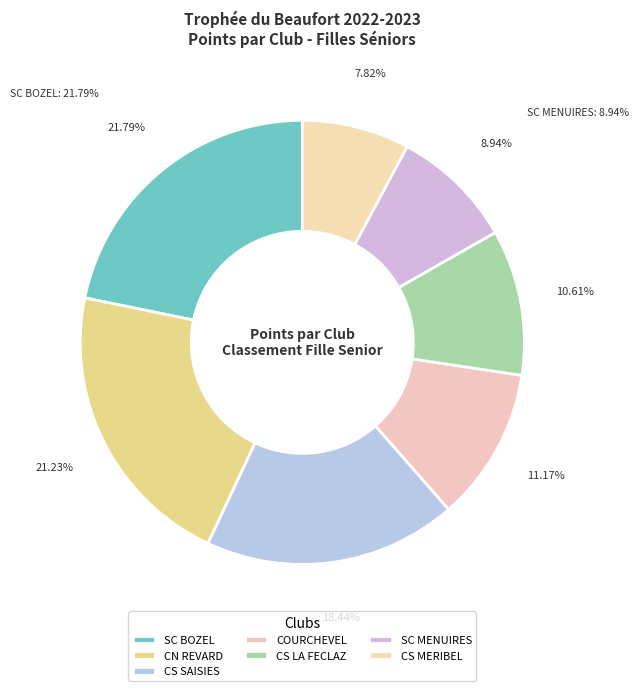

Does COURCHEVEL account for over 50% of the chart?

No